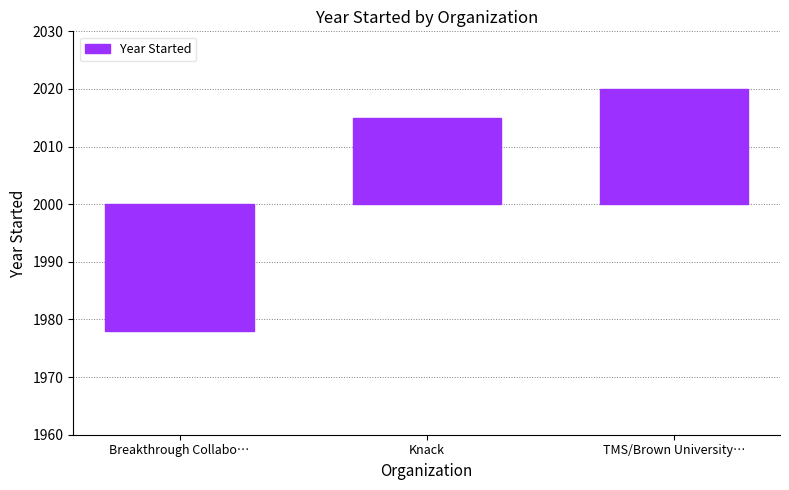

Which label corresponds to the largest value in the chart?

TMS/Brown University…